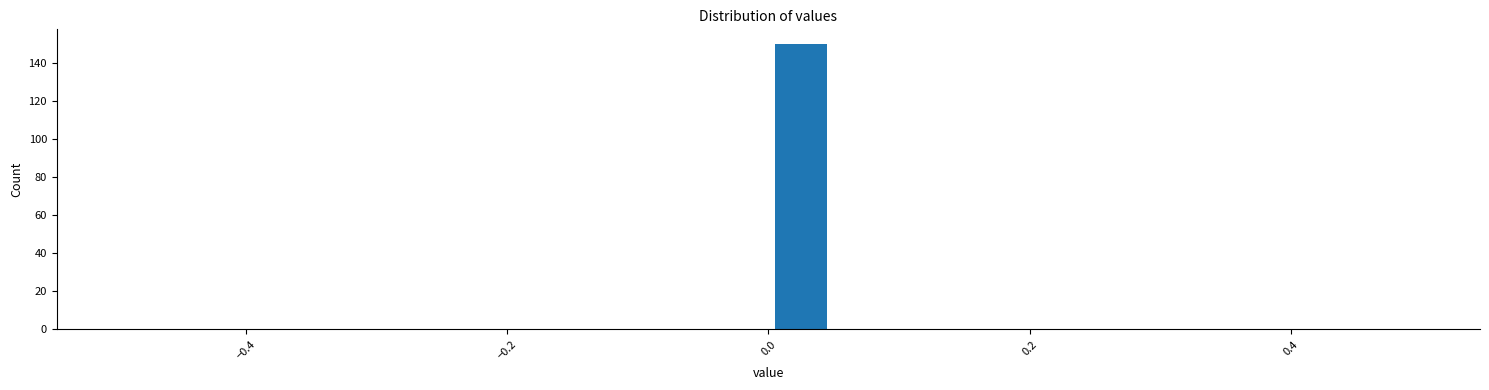

Around what value on the x-axis is the tallest bar? Give the approximate position of its centre, as read against the axis.

0.02